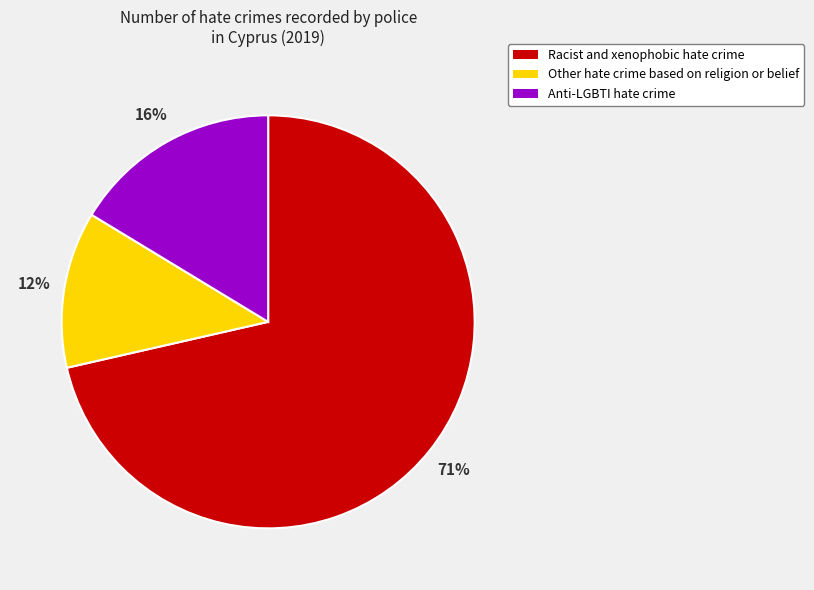

Is the sum of Anti-LGBTI hate crime and Racist and xenophobic hate crime greater than half?

Yes